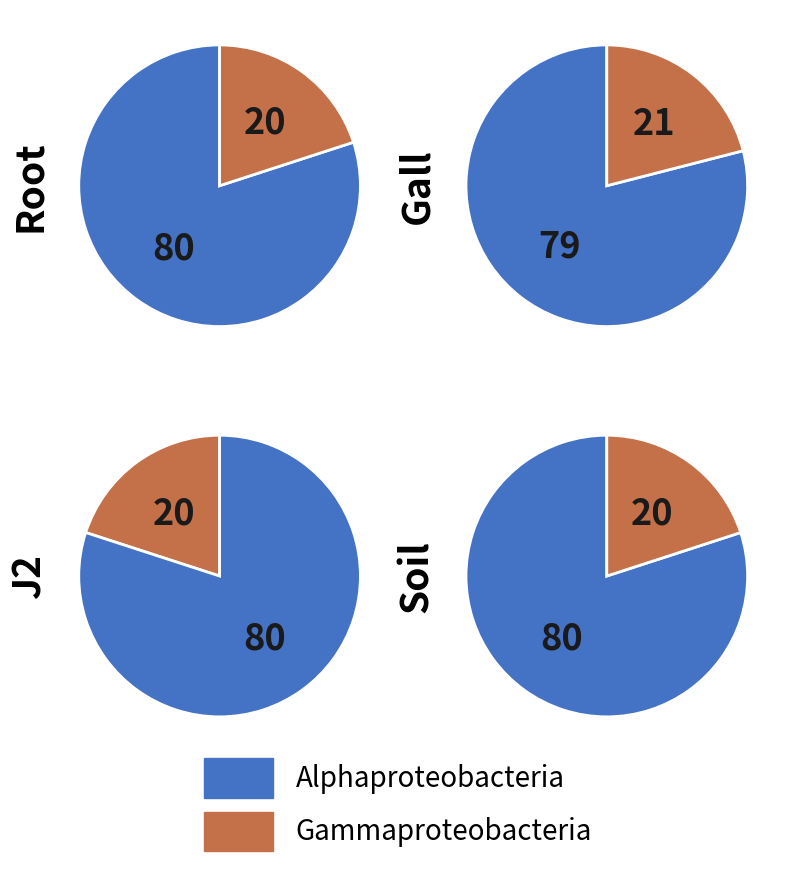

Does 8 represent more than half of the total?

No